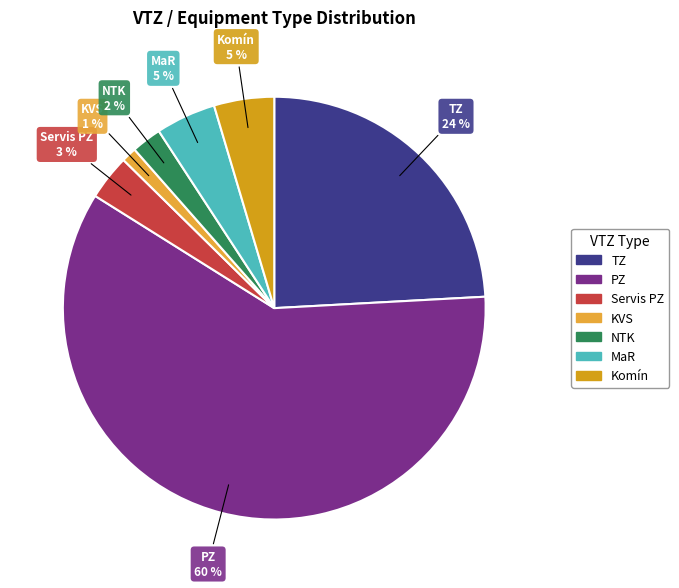

How many segments does this pie chart have?

7